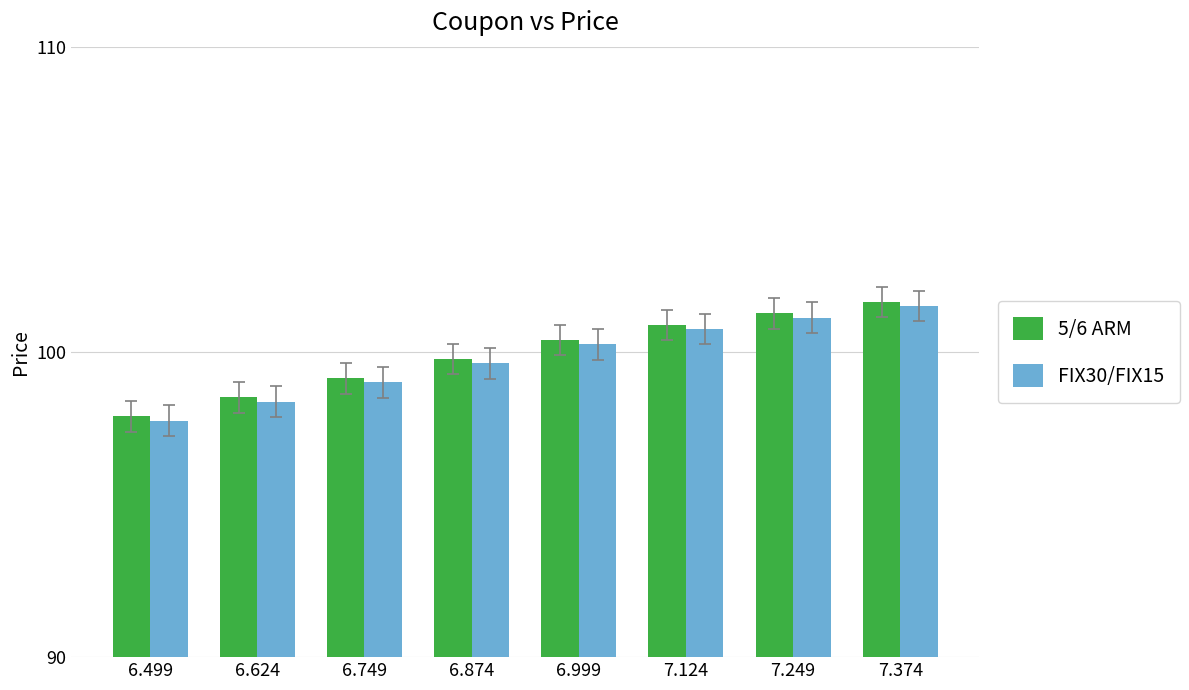

What is the maximum value shown in the chart?

101.6